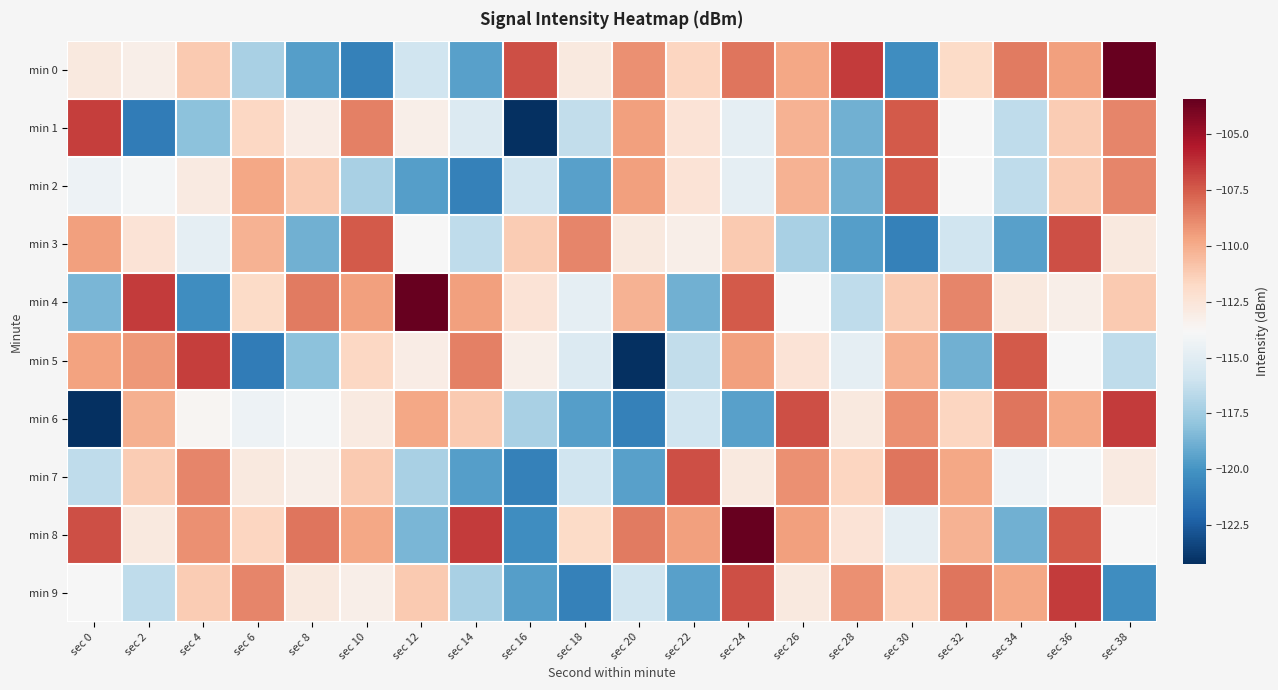

Which series has the largest total across all categories?

min 8